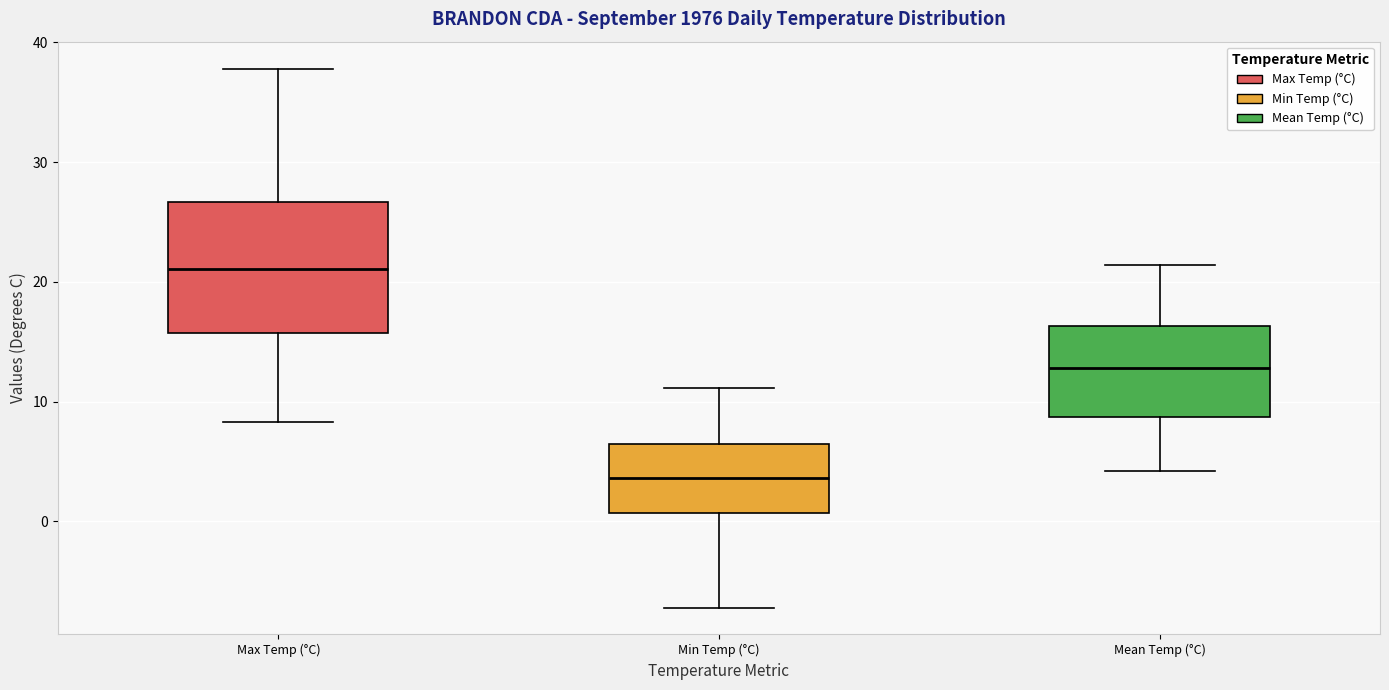

Reading left to right, read every box against the y-axis: the position of its median line, the range the box covers, and the ends of its whiskers. The values are not printed on the chart, so give them approximately, as read against the axis.

Max Temp (°C): median 21, box 16 to 27, whiskers 8 to 38
Min Temp (°C): median 4, box 1 to 6, whiskers -7 to 11
Mean Temp (°C): median 13, box 9 to 16, whiskers 4 to 21